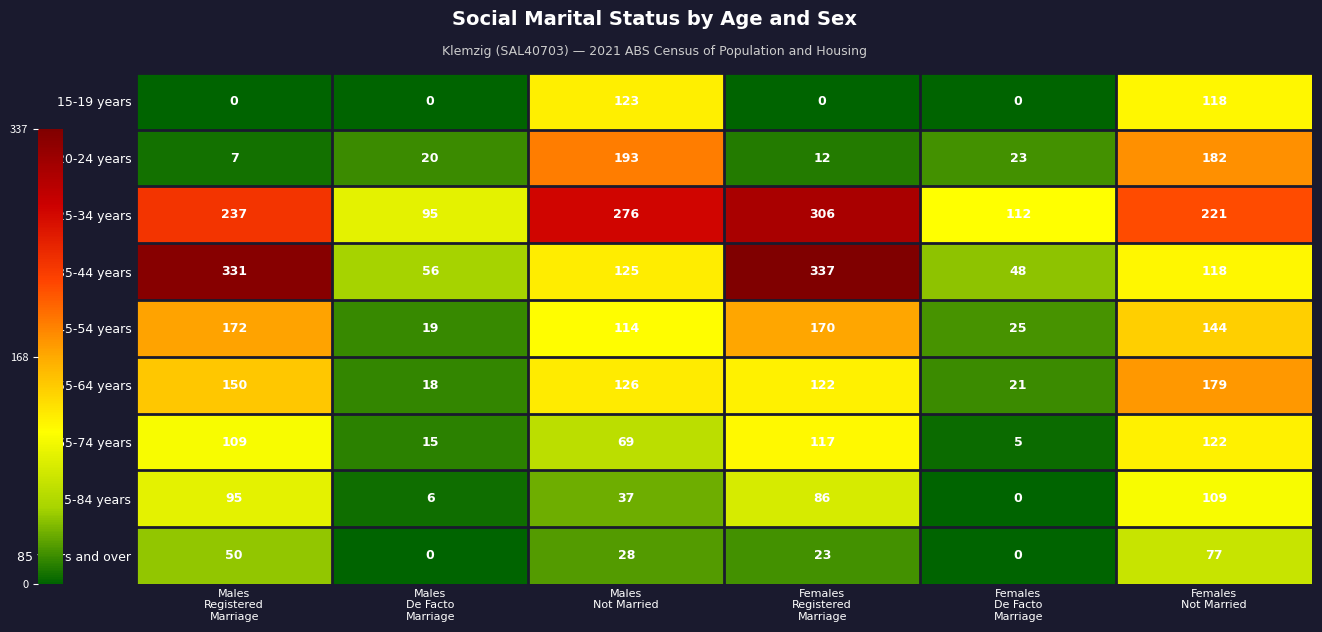

How many data points in 25-34 years are less than 237?

3